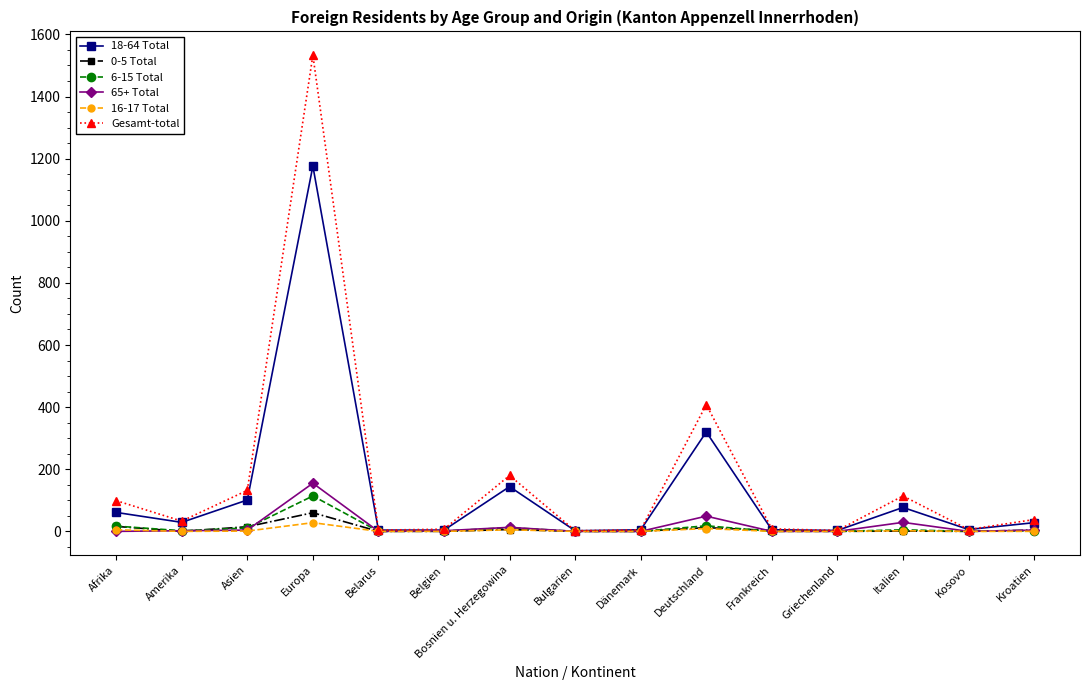

What are all the series names shown in the legend?

18-64 Total, 0-5 Total, 6-15 Total, 65+ Total, 16-17 Total, Gesamt-total